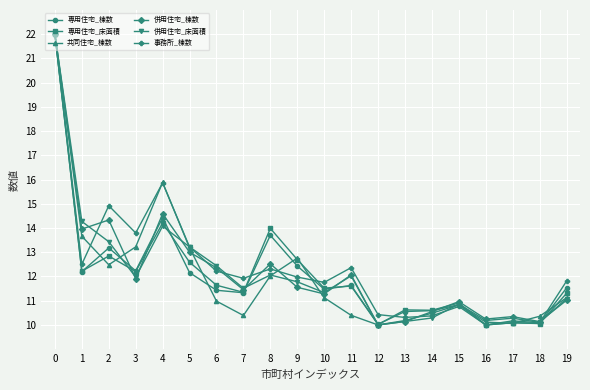

At which label is 専用住宅_床面積 closest to 16?

4